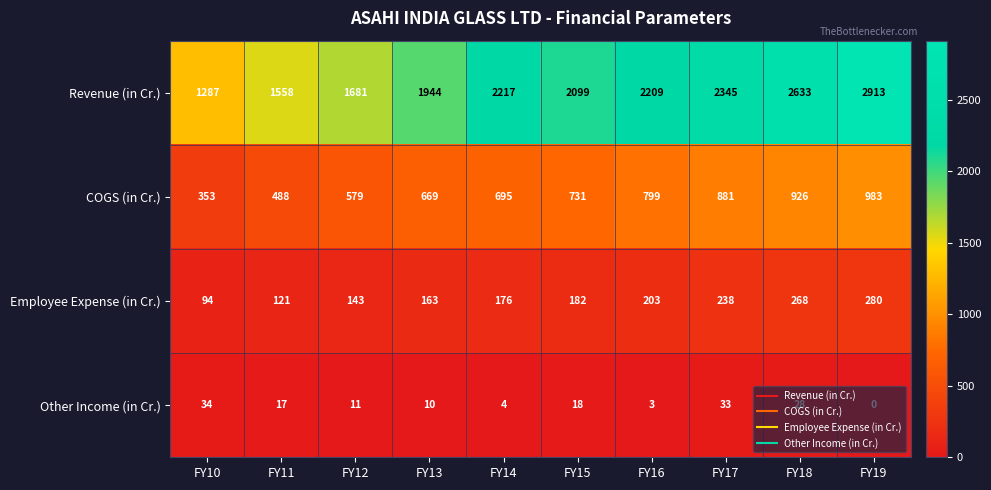

True or false: COGS (in Cr.) has a value of 617 at FY19.

False